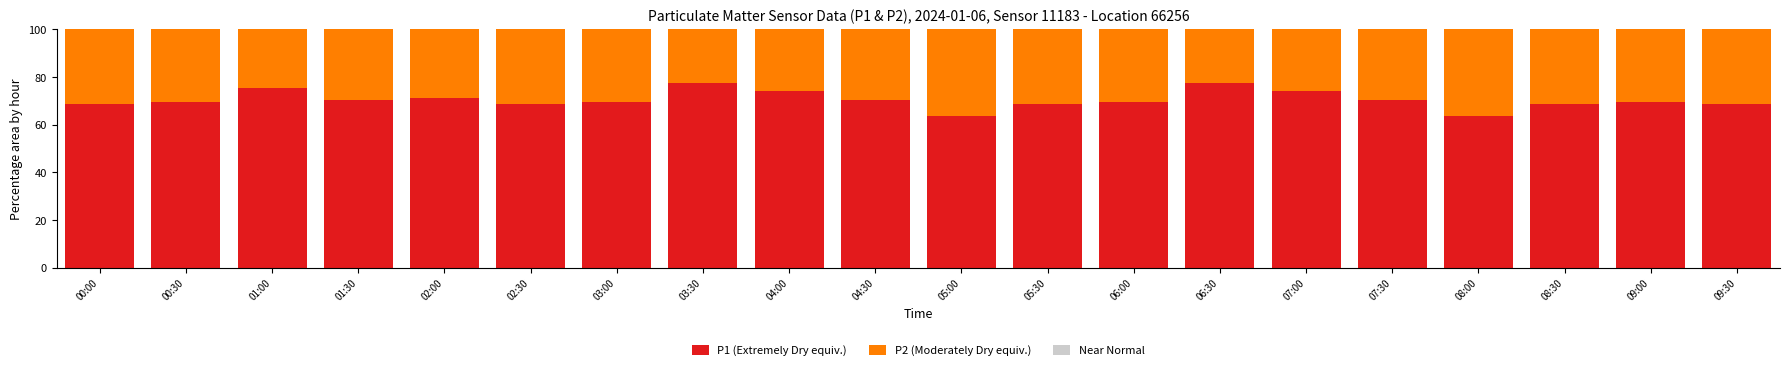

The P1 (Extremely Dry equiv.) series shows 77.3 at 03:30. True or false?

True